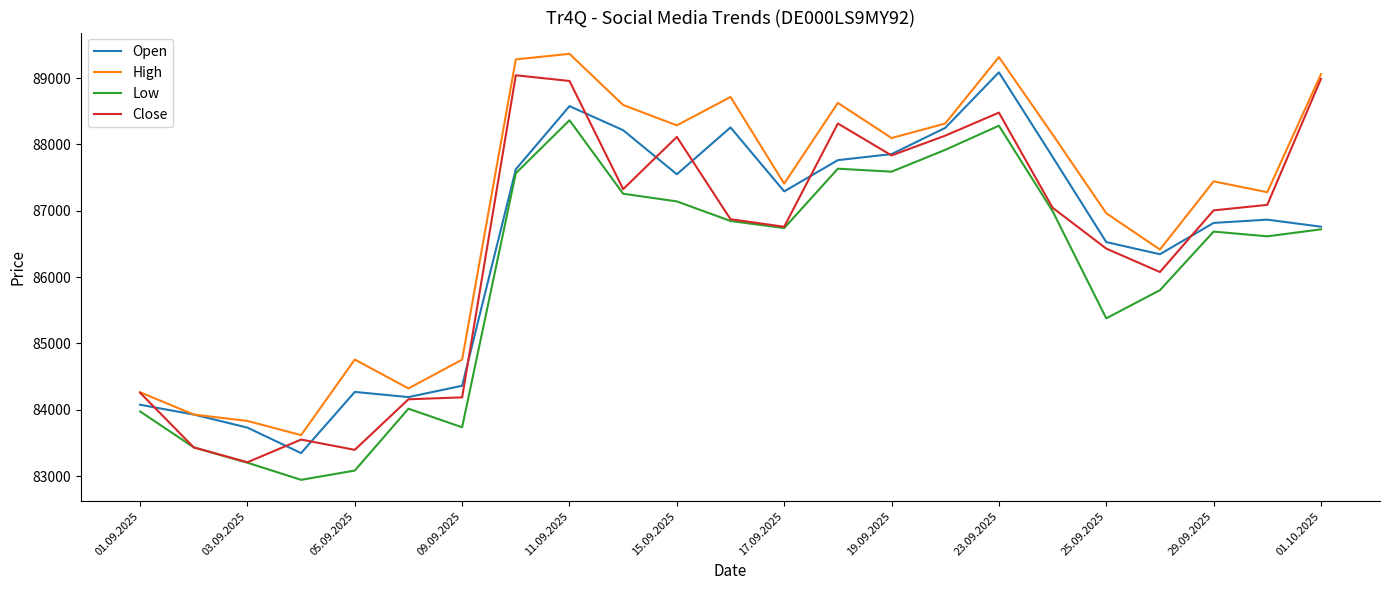

How many distinct data groups are displayed?

4